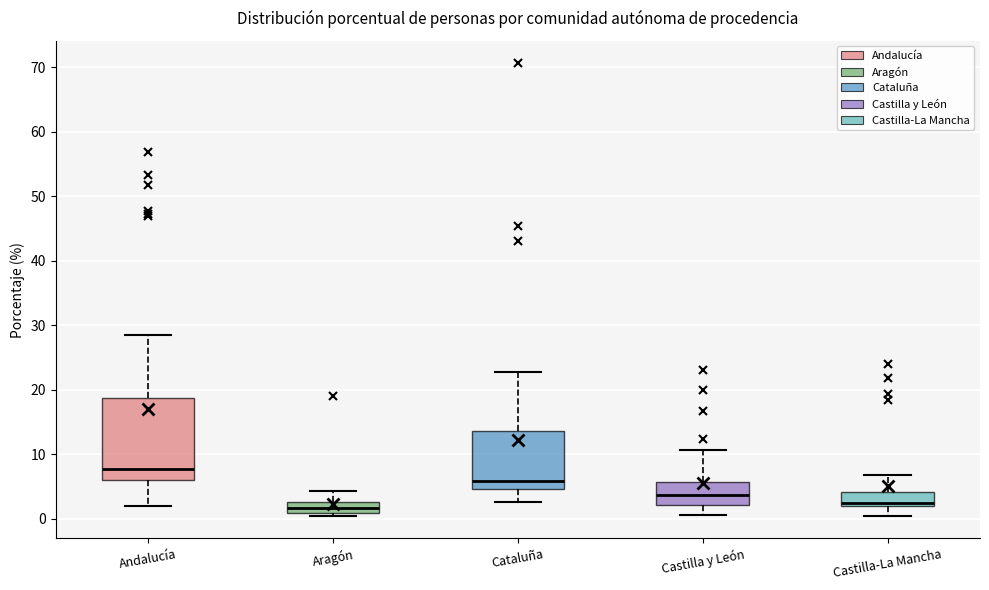

Where is the lower edge of the box for Castilla-La Mancha on the y-axis? The values are not printed on the chart, so give them approximately, as read against the axis.

2